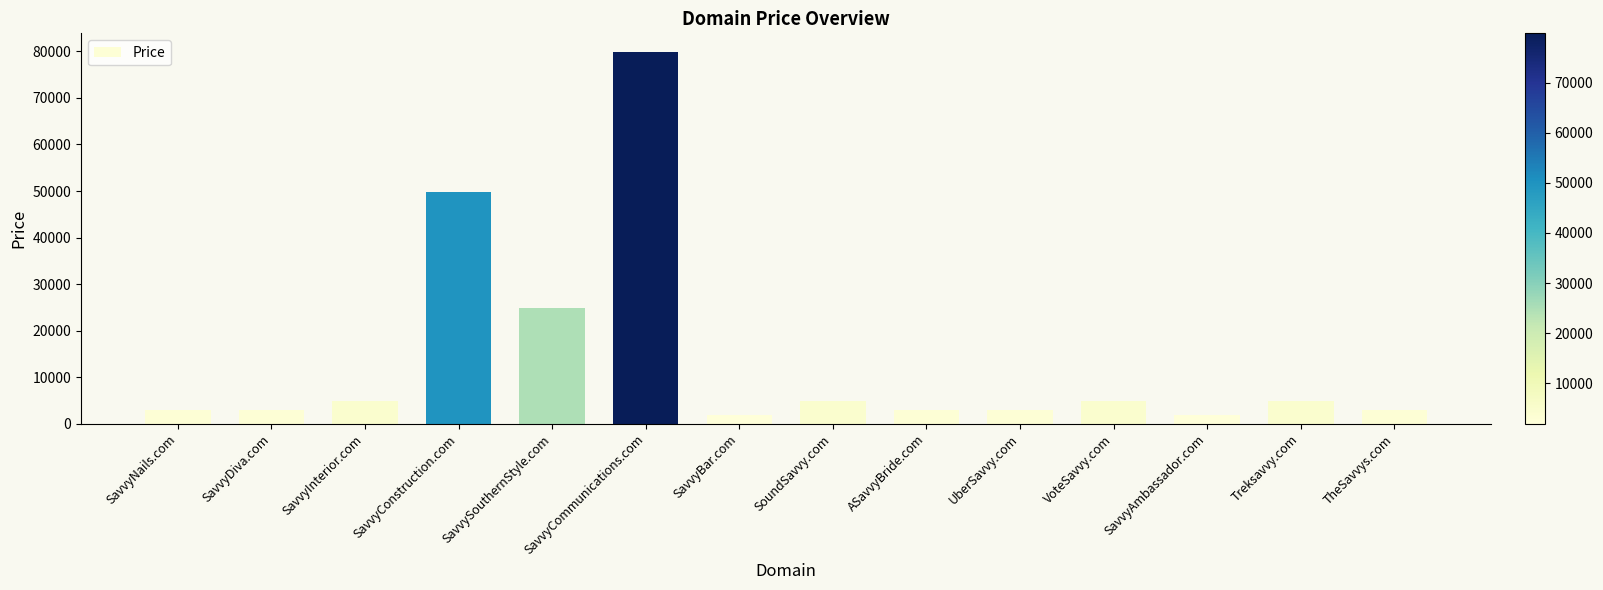

What is the difference between the maximum and second lowest values?

78000